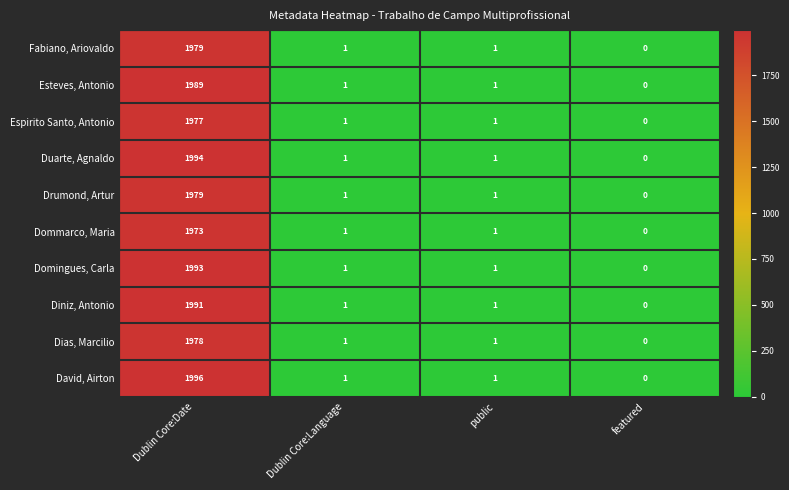

Which series has the widest spread of values?

David, Airton